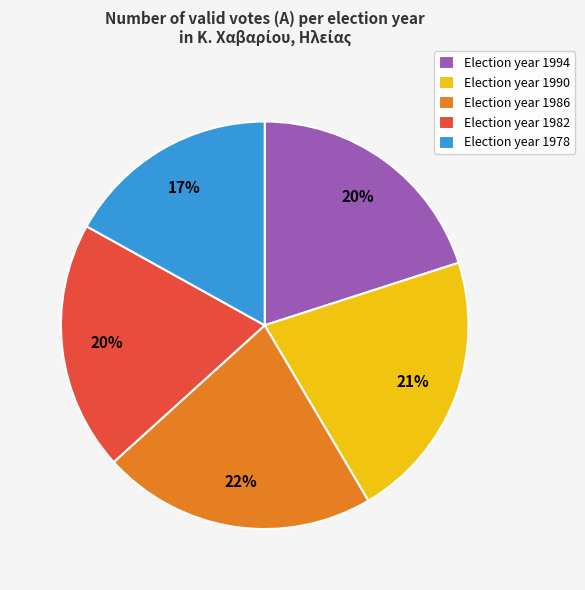

Does any single category account for the majority?

No